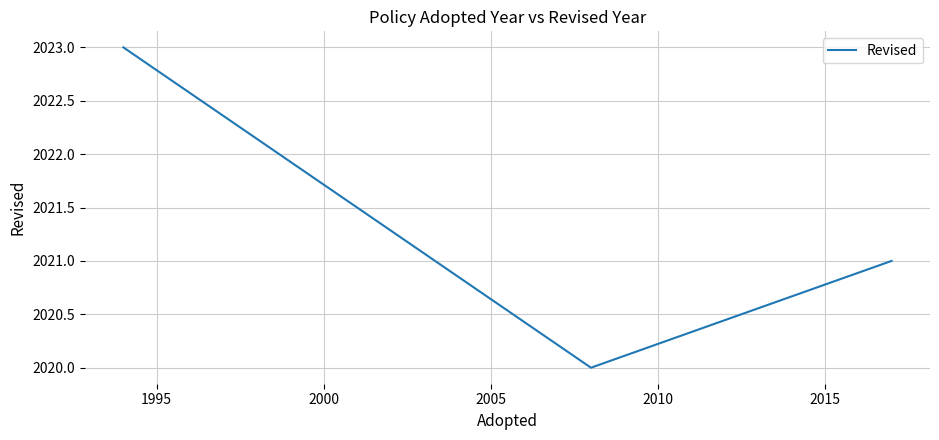

What is the smallest value displayed?

2020